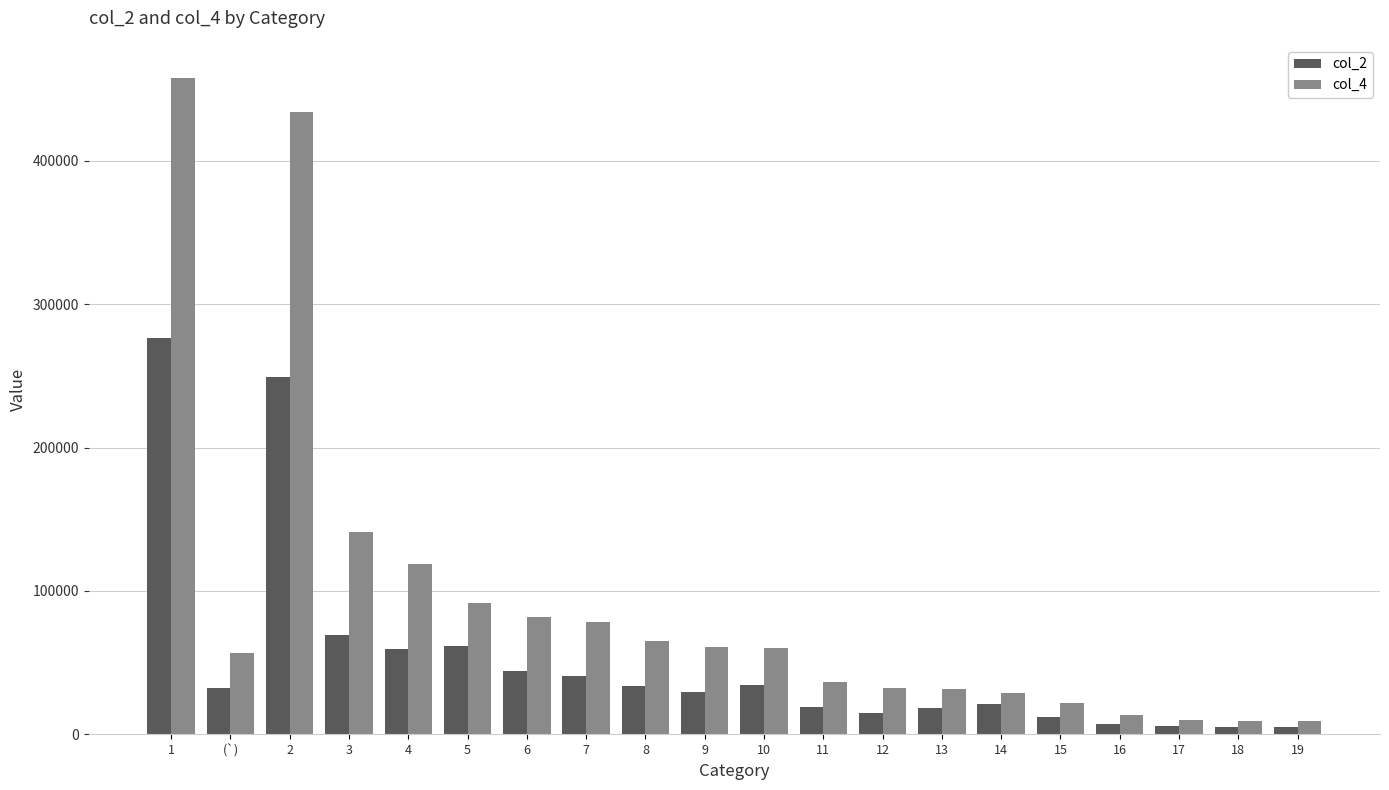

What is the value of the col_4 bar at the 14th from the left?

31908